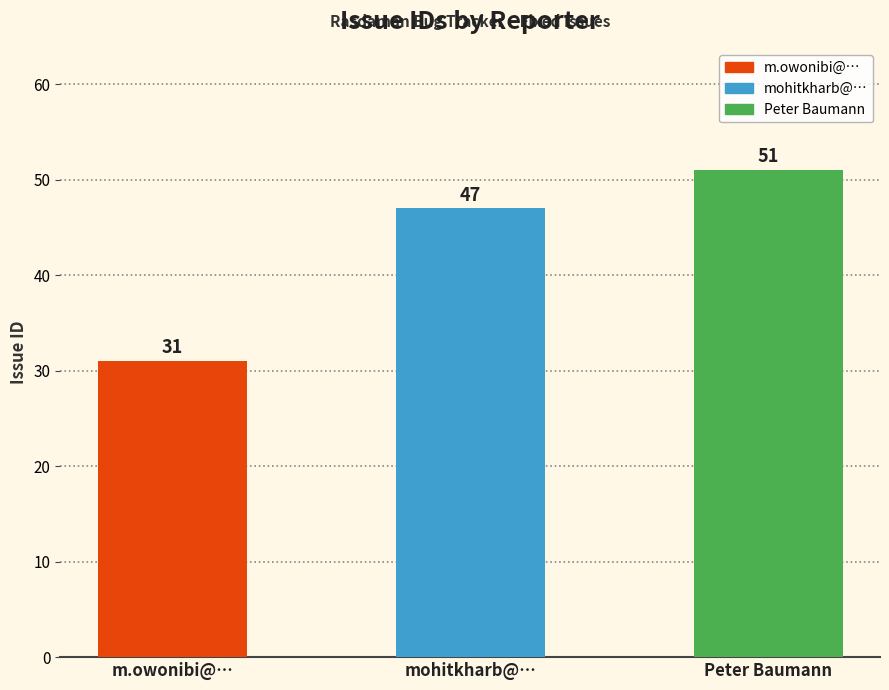

List the labels in order of value, largest first.

Peter Baumann, mohitkharb@…, m.owonibi@…